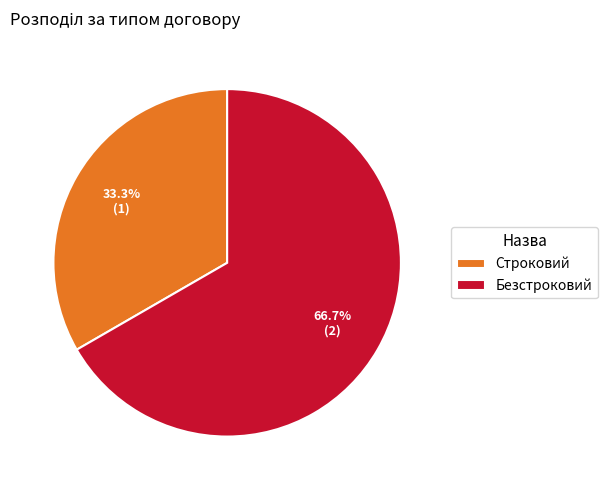

What is the smallest slice in the pie chart?

Строковий